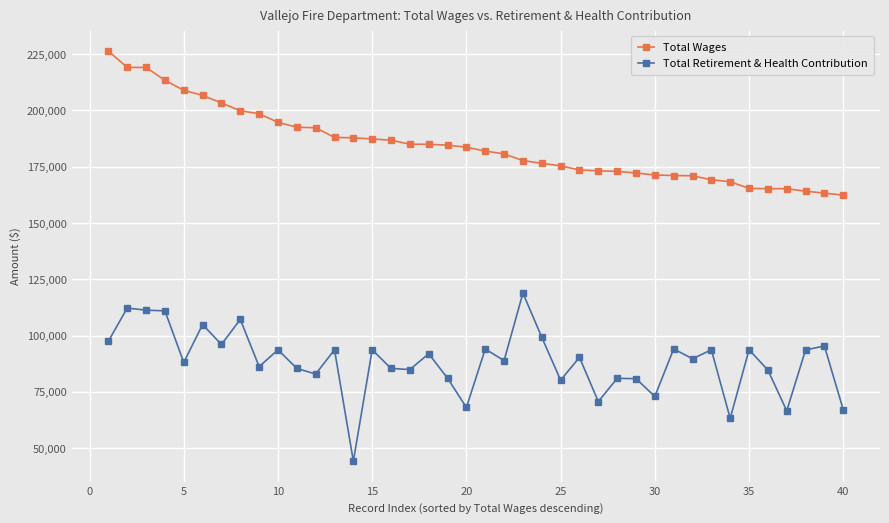

What is the sum of all Total Retirement & Health Contribution values?

3539054